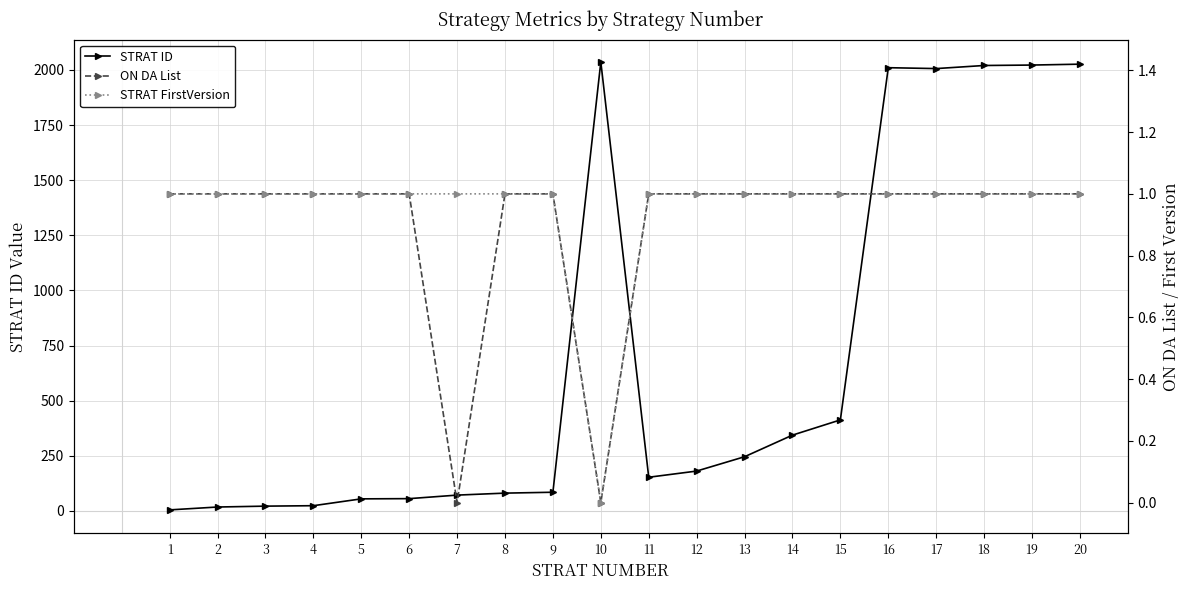

Which category has the lowest value across all series?

7